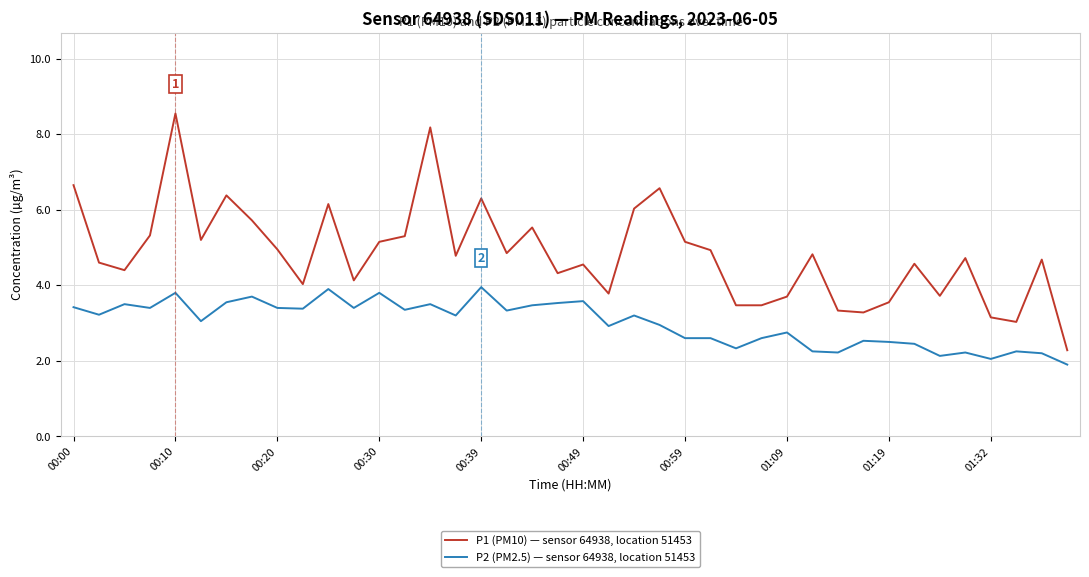

What is the sum of all P2 (PM2.5) — sensor 64938, location 51453 values?

120.1